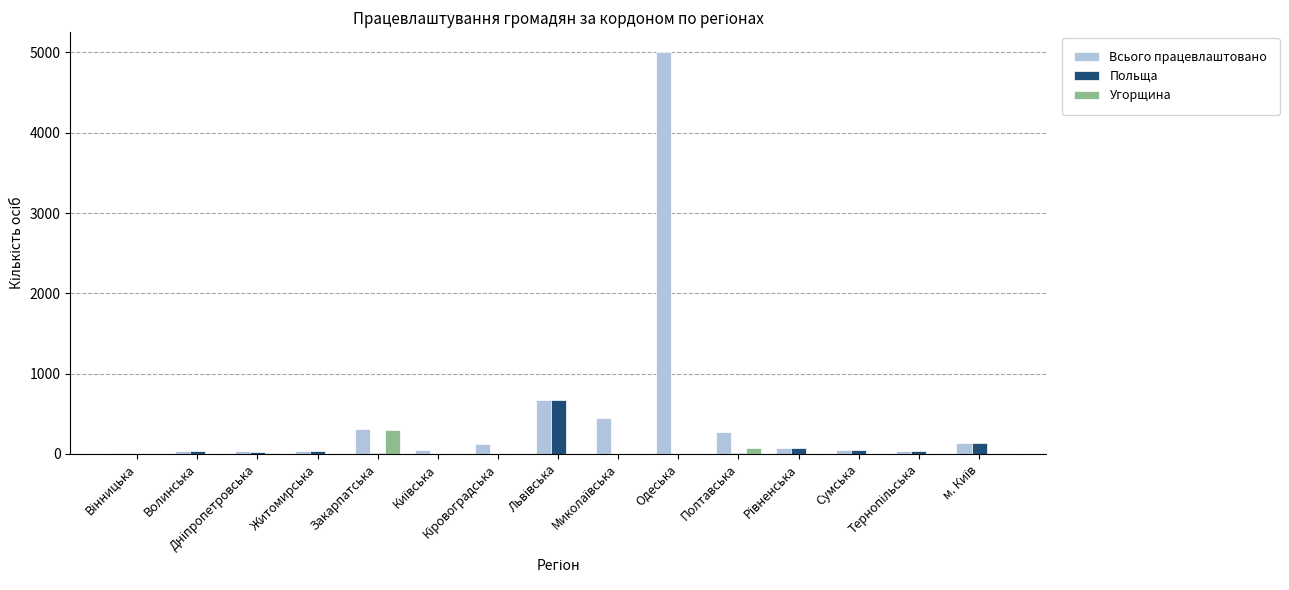

Which series has the largest total across all categories?

Всього працевлаштовано